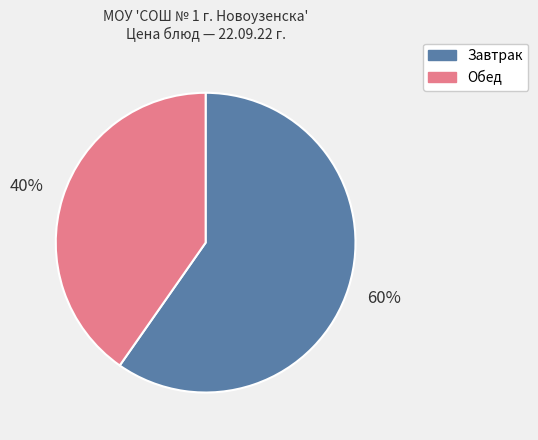

Is there any slice that represents more than half of the pie?

Yes